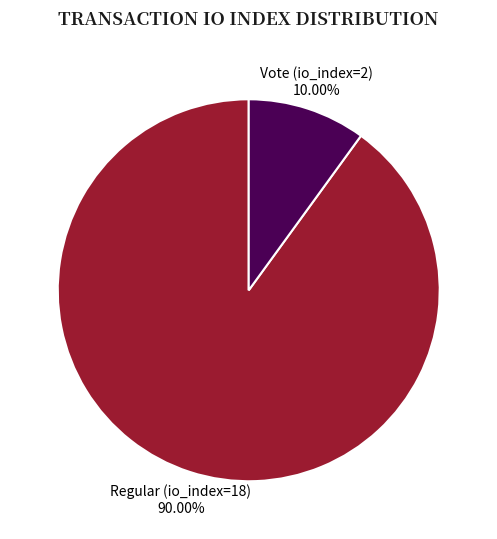

Rank the categories by value from highest to lowest.

Regular (io_index=18), Vote (io_index=2)